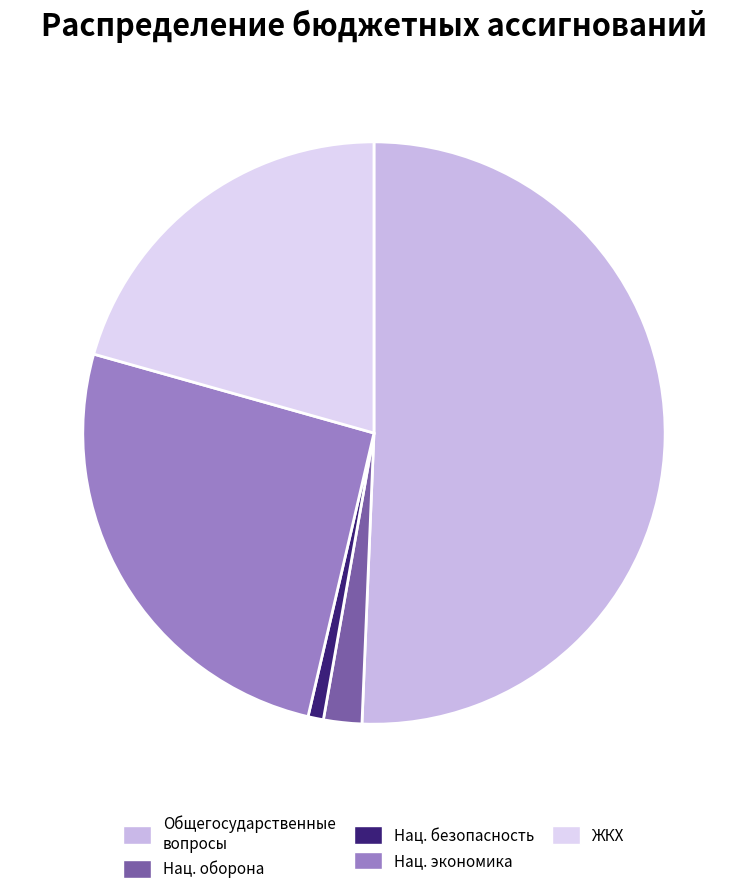

How many segments does this pie chart have?

5